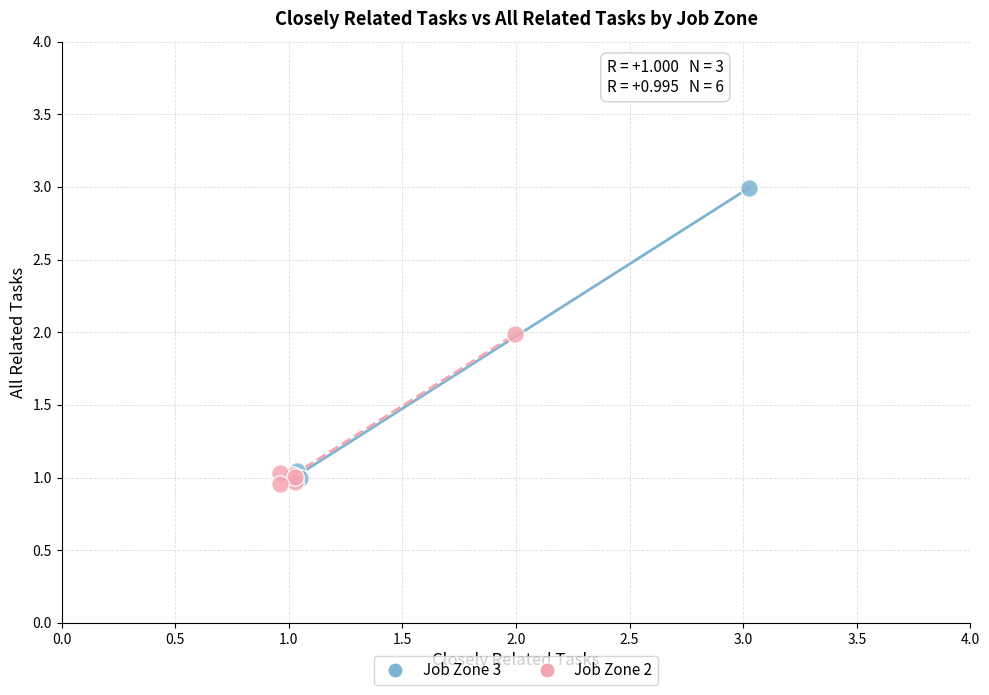

Which series has the largest Y range (max minus min)?

Job Zone 3